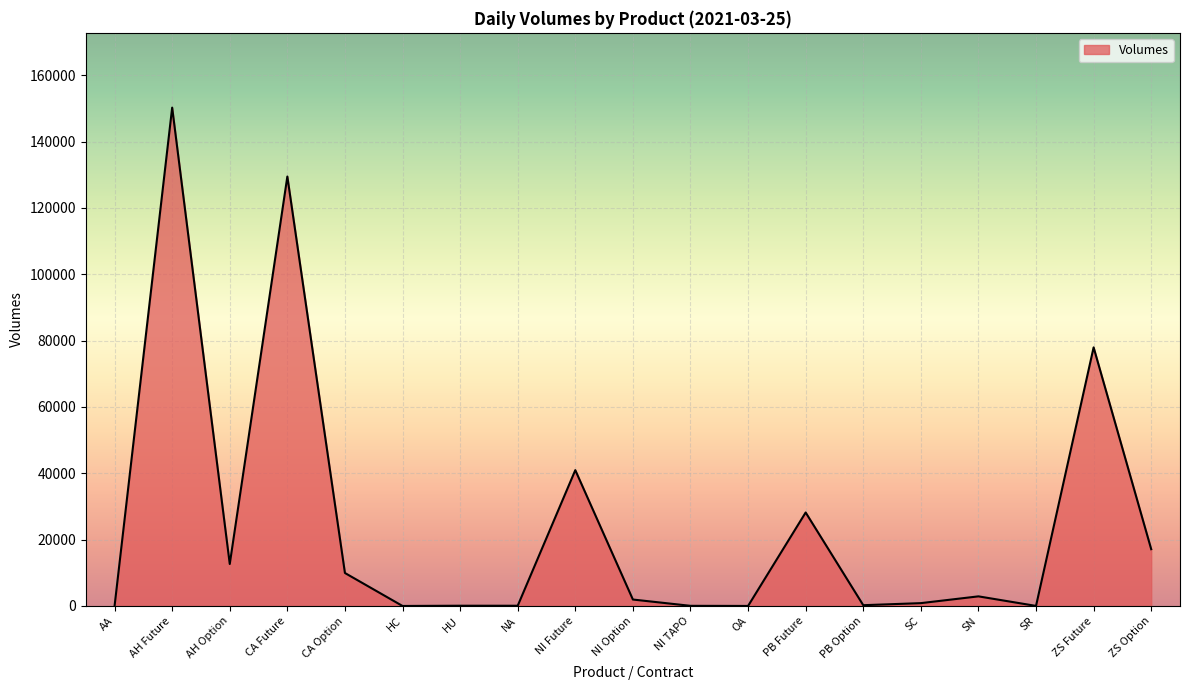

The chart shows a value of 40951 at NI Future. True or false?

True